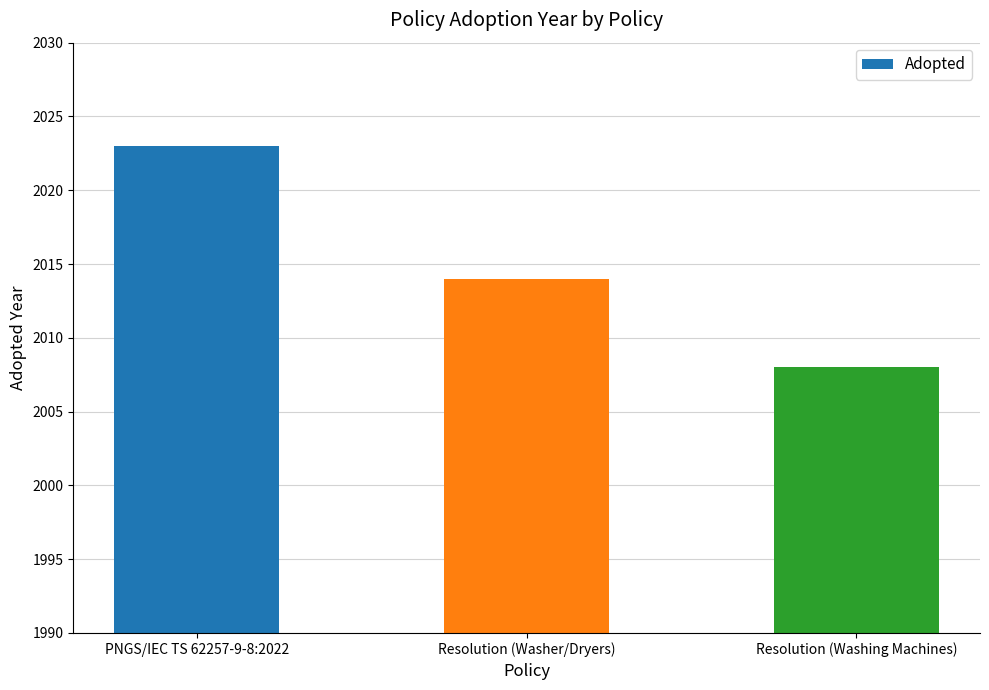

Reading left to right, list all the values displayed in this chart.

PNGS/IEC TS 62257-9-8:2022=2023	Resolution (Washer/Dryers)=2014	Resolution (Washing Machines)=2008